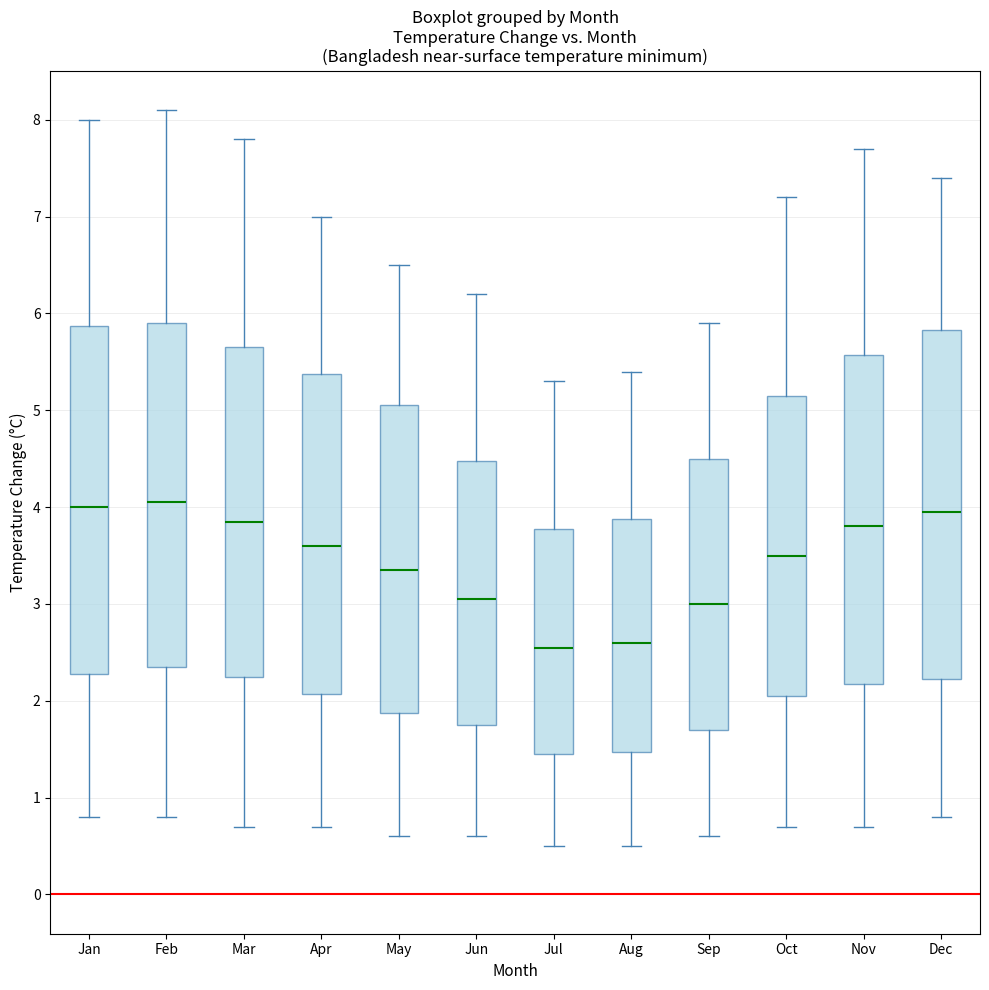

Reading left to right, transcribe this box plot: for each box, give where its median line is, the range the box spans, and where its two whiskers end, as read against the y-axis. The values are not printed on the chart, so give them approximately, as read against the axis.

Jan: median 4.0, box 2.3 to 5.9, whiskers 0.8 to 8.0
Feb: median 4.1, box 2.4 to 5.9, whiskers 0.8 to 8.1
Mar: median 3.9, box 2.3 to 5.7, whiskers 0.7 to 7.8
Apr: median 3.6, box 2.1 to 5.4, whiskers 0.7 to 7.0
May: median 3.4, box 1.9 to 5.1, whiskers 0.6 to 6.5
Jun: median 3.1, box 1.8 to 4.5, whiskers 0.6 to 6.2
Jul: median 2.6, box 1.5 to 3.8, whiskers 0.5 to 5.3
Aug: median 2.6, box 1.5 to 3.9, whiskers 0.5 to 5.4
Sep: median 3.0, box 1.7 to 4.5, whiskers 0.6 to 5.9
Oct: median 3.5, box 2.1 to 5.2, whiskers 0.7 to 7.2
Nov: median 3.8, box 2.2 to 5.6, whiskers 0.7 to 7.7
Dec: median 4.0, box 2.2 to 5.8, whiskers 0.8 to 7.4